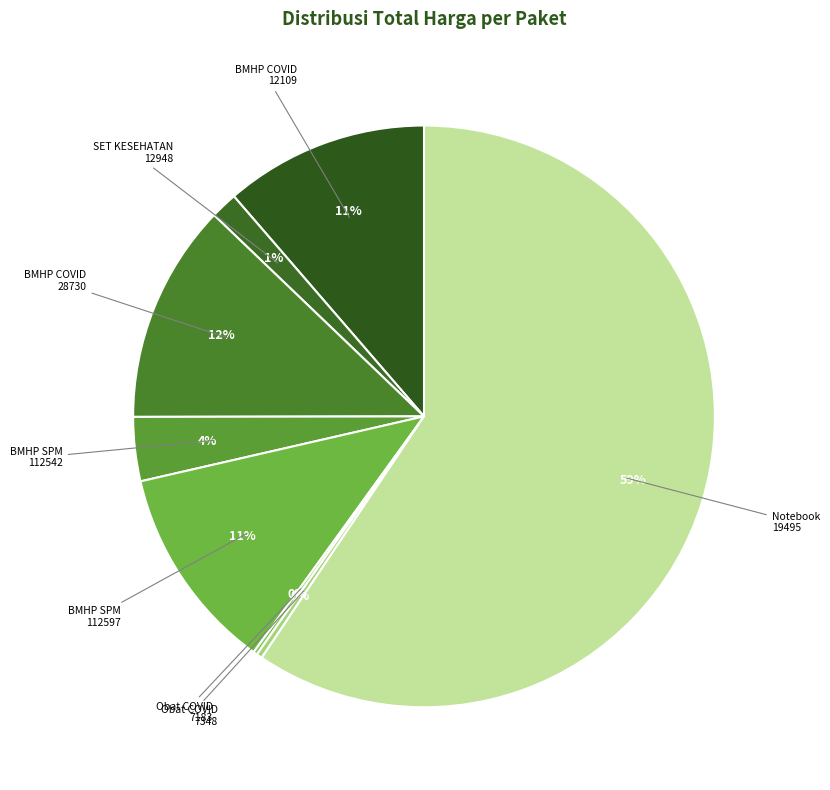

How many segments does this pie chart have?

8